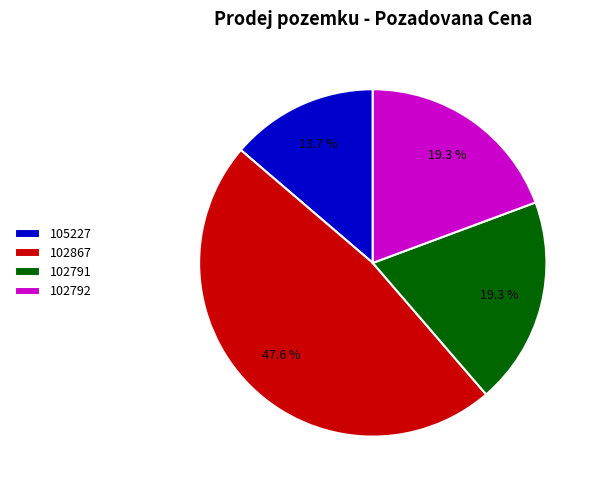

Does 102792 represent more than half of the total?

No